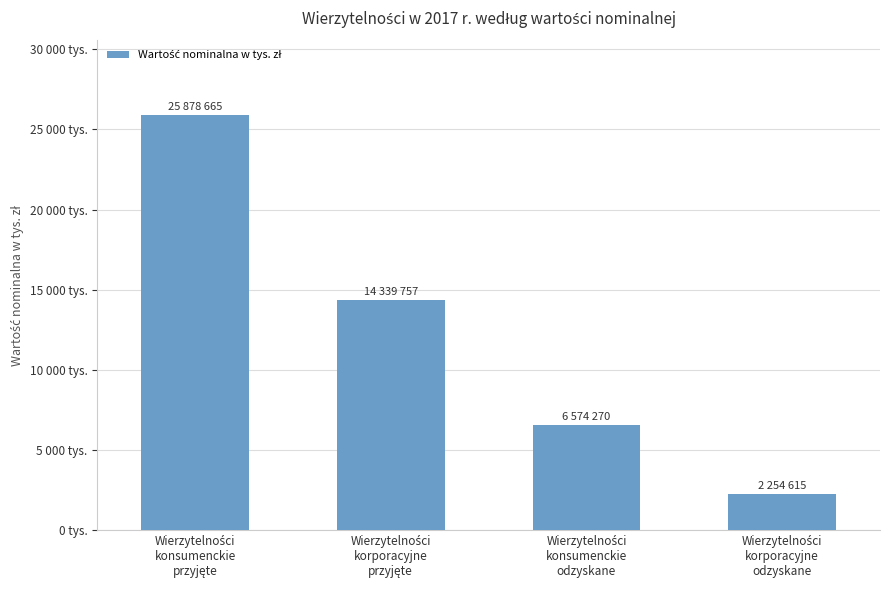

What is the difference between the maximum and second lowest values?

19304395